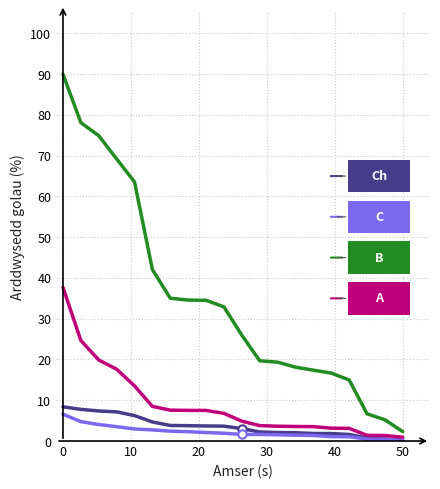

What is the maximum value shown in the chart?

90.0